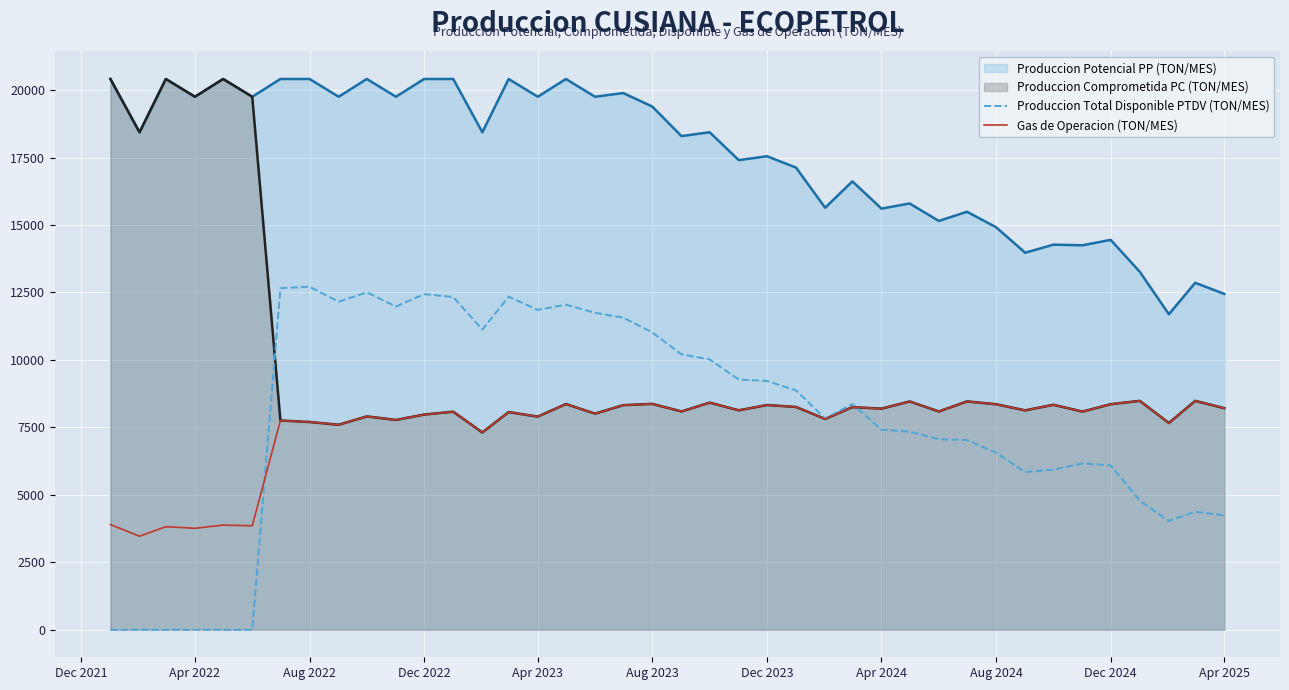

At how many categories does at least one series exceed 6543?

40